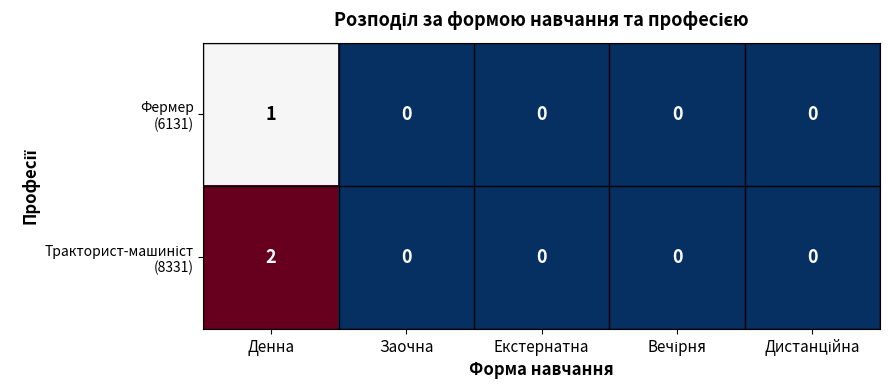

At which category is the sum across all series the highest?

Денна